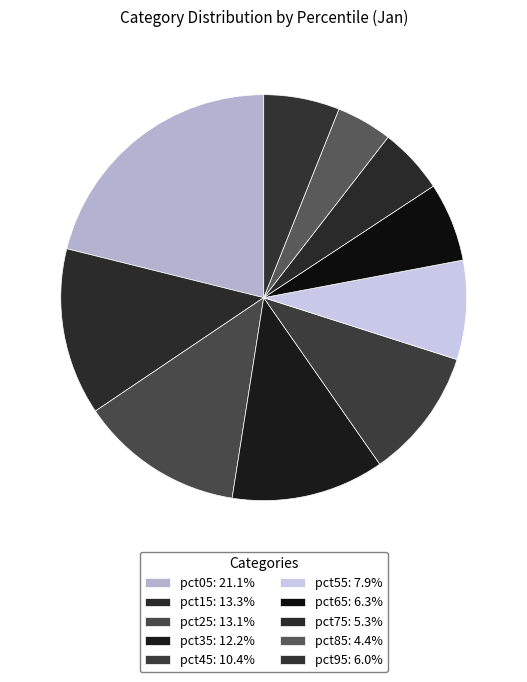

True or false: pct05 accounts for 36% of the total.

False